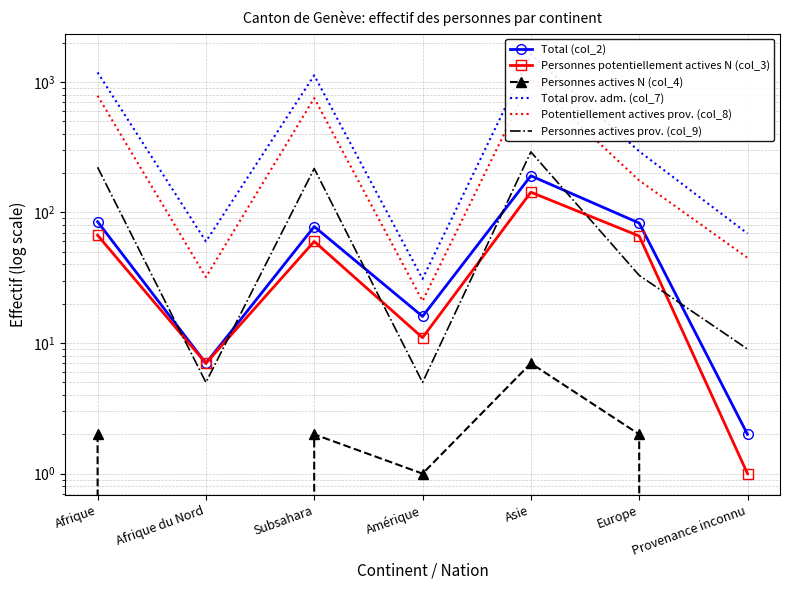

Which series has the largest total across all categories?

Total prov. adm. (col_7)